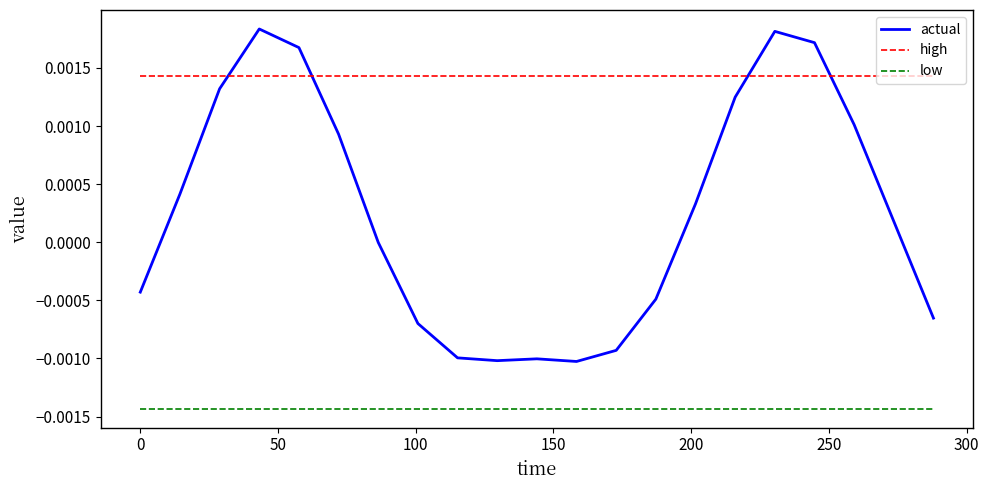

Which series has the largest total across all categories?

high